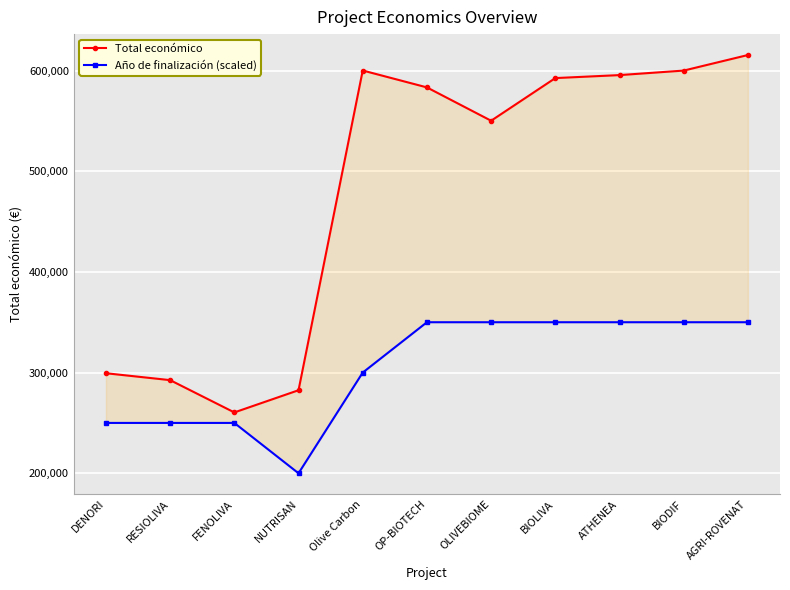

What is the smallest value displayed?

200000